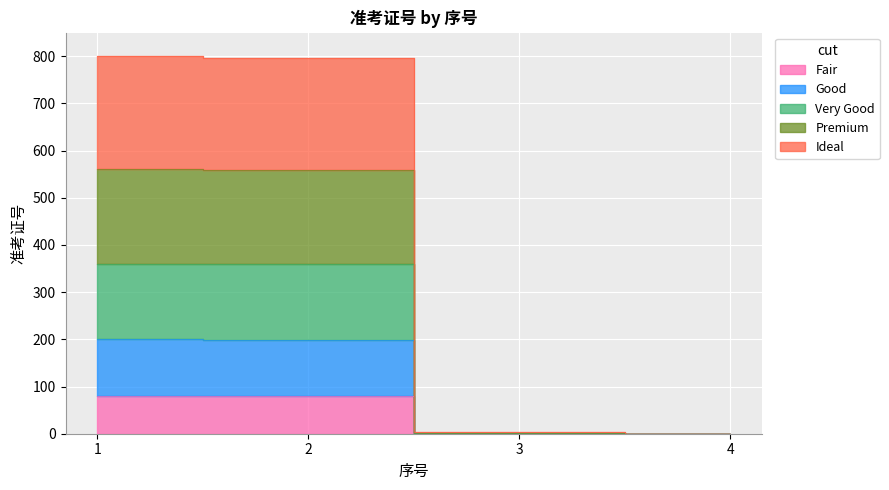

How many categories are shown in the chart?

4